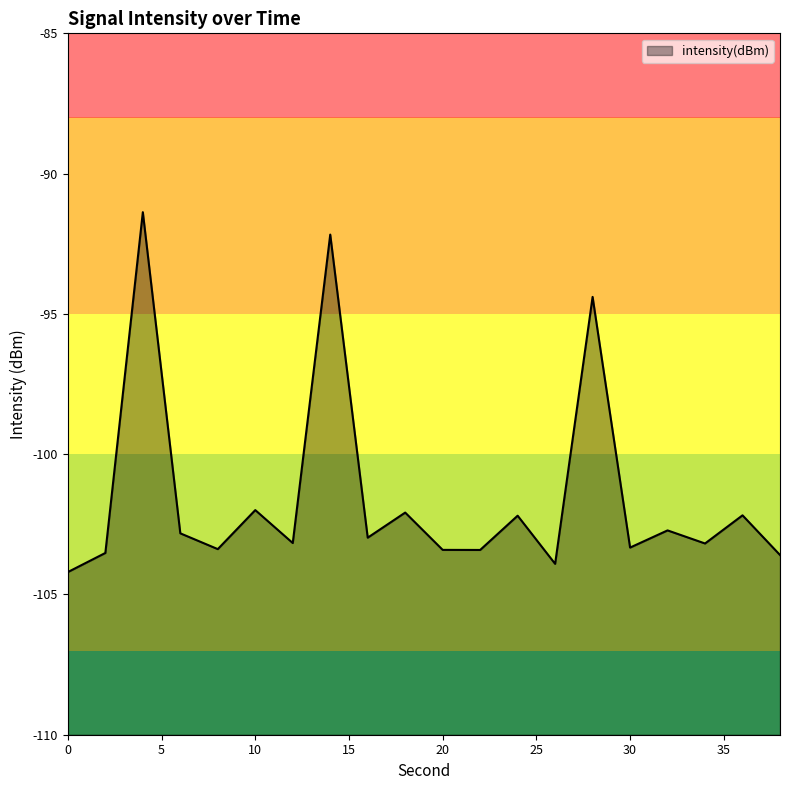

Reading left to right, extract all data points from this chart.

-104.2	-103.5	-91.4	-102.8	-103.4	-102.0	-103.2	-92.2	-103.0	-102.1	-103.4	-103.4	-102.2	-103.9	-94.4	-103.3	-102.7	-103.2	-102.2	-103.6